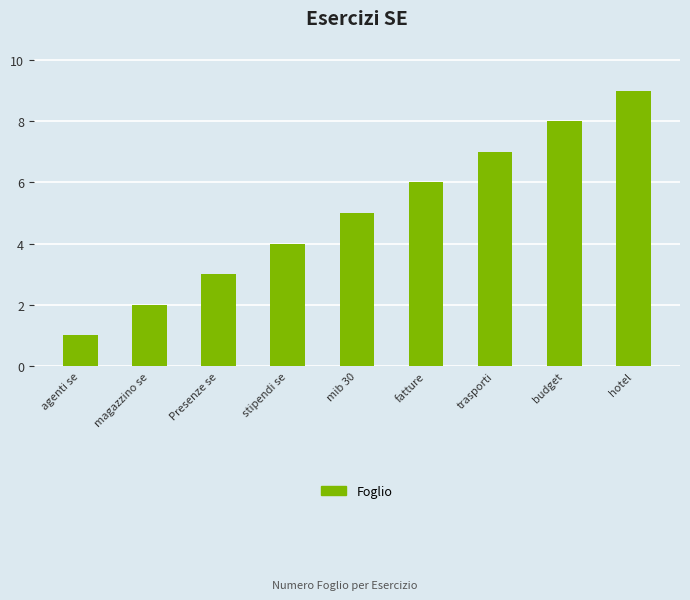

Reading left to right, extract all data points from this chart.

1	2	3	4	5	6	7	8	9